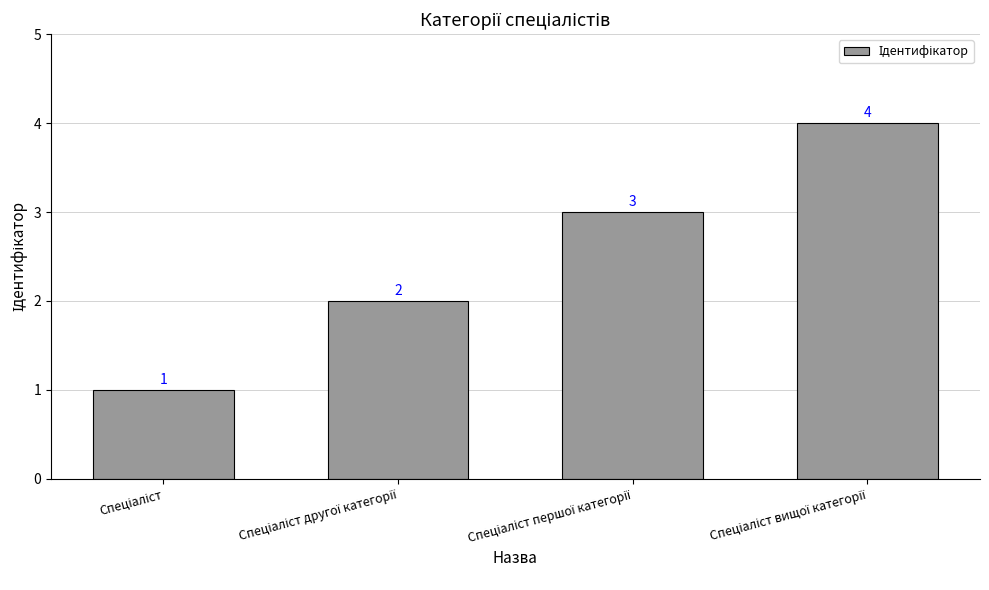

What is the value of the 2nd bar from the left?

2